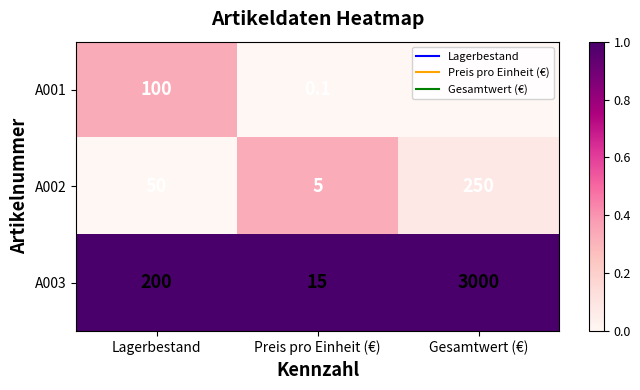

The A003 series shows 25.0 at Preis pro Einheit (€). True or false?

False